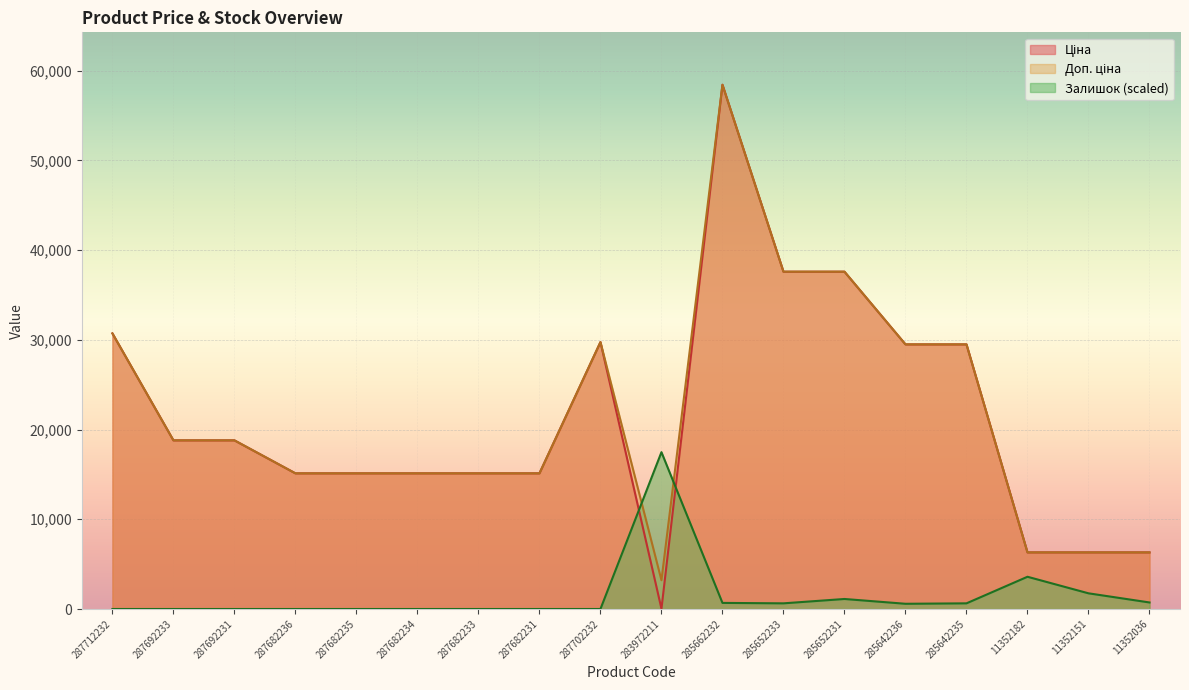

What is the total value across all series at 287692233?

37593.6